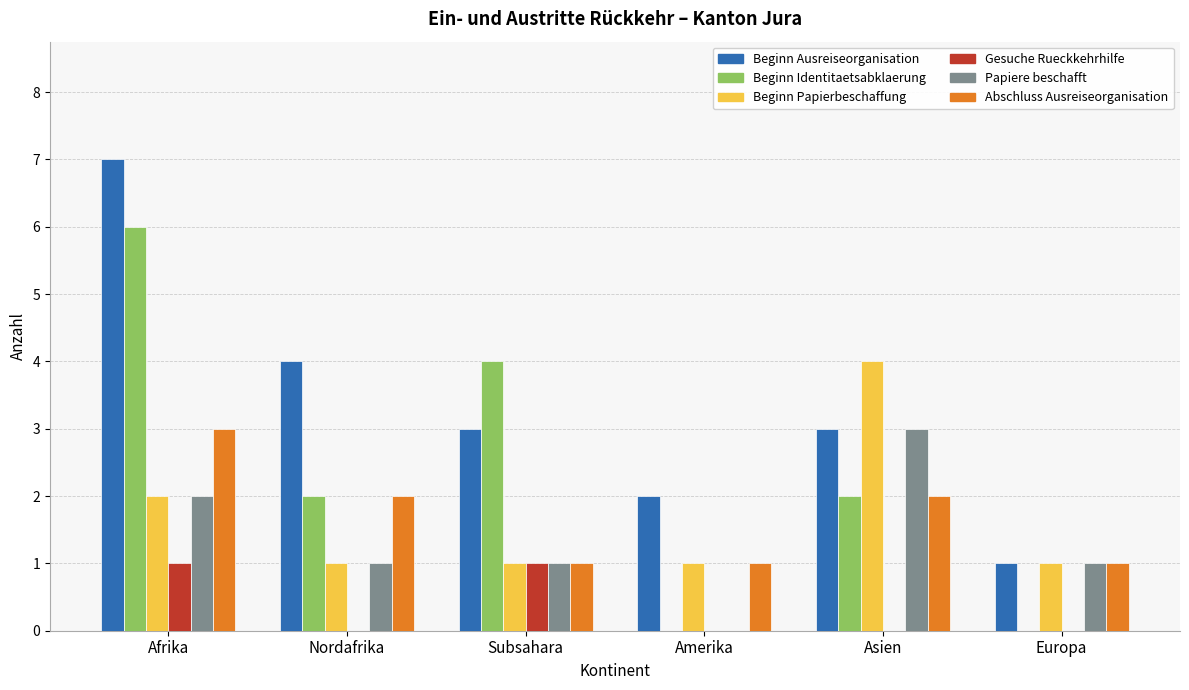

Does the chart contain stacked bars?

No